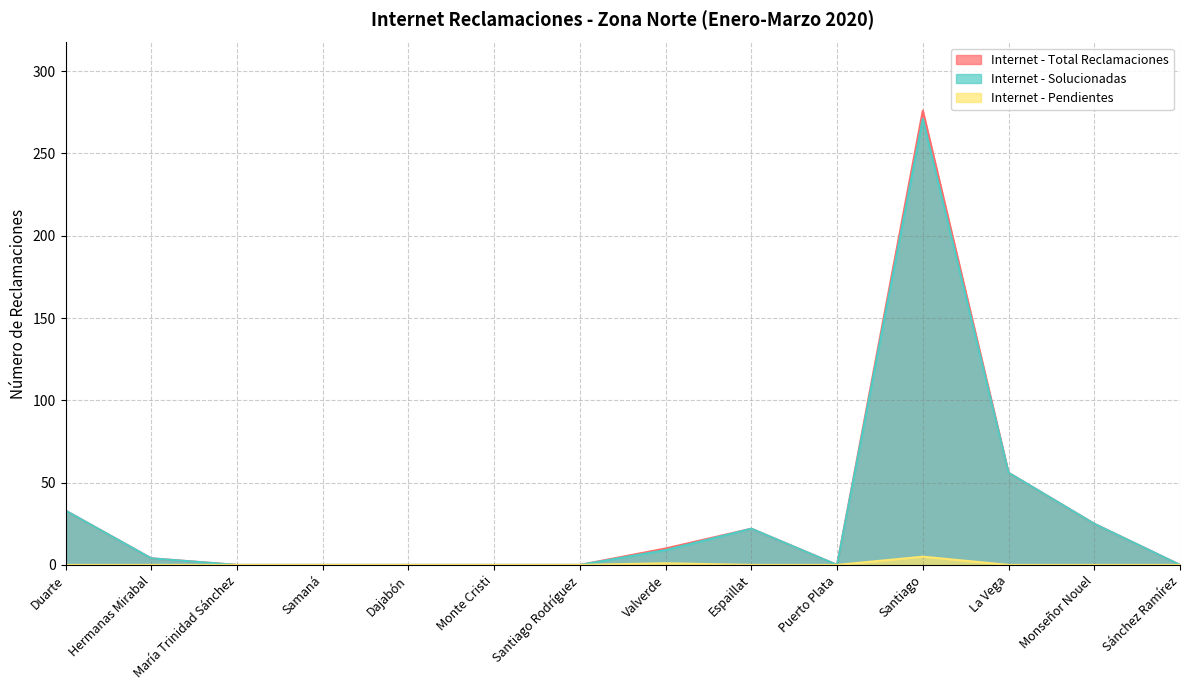

In Internet - Solucionadas, how many points are lower than both neighbors (excluding endpoints)?

1